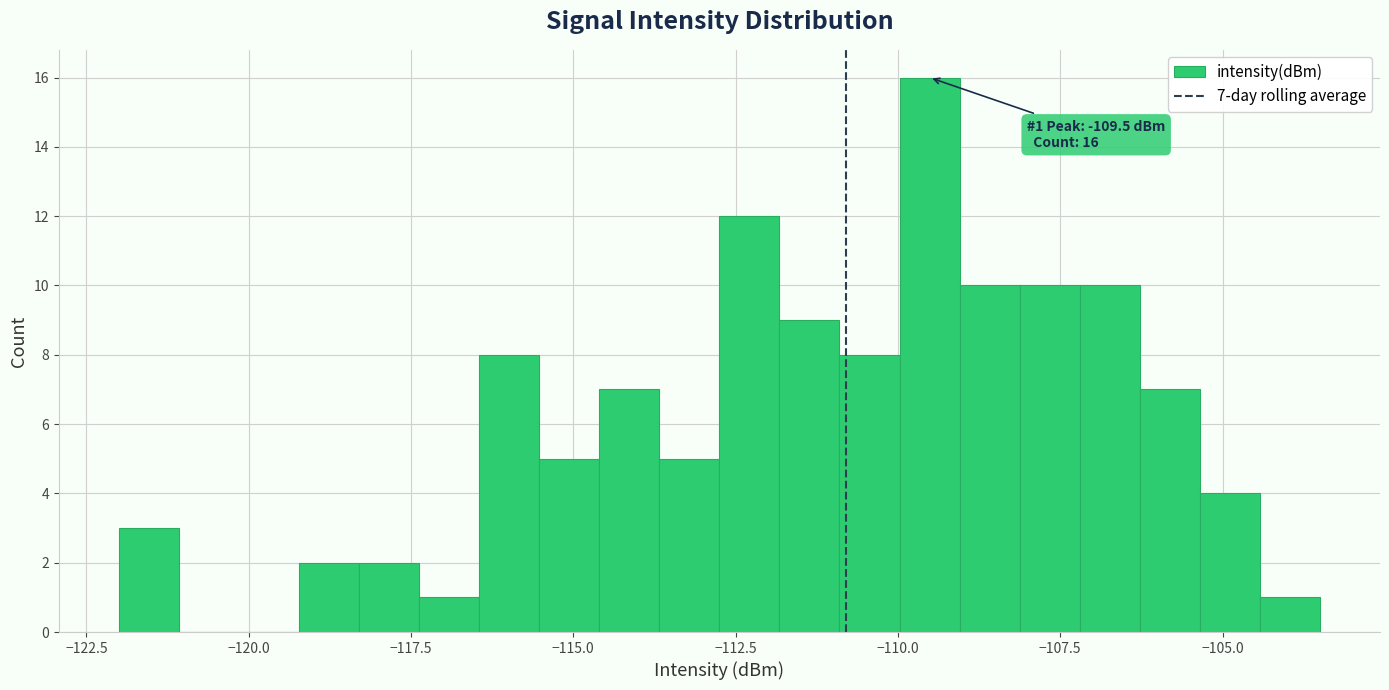

Around what value on the x-axis is the tallest bar? Give the approximate position of its centre, as read against the axis.

-109.5